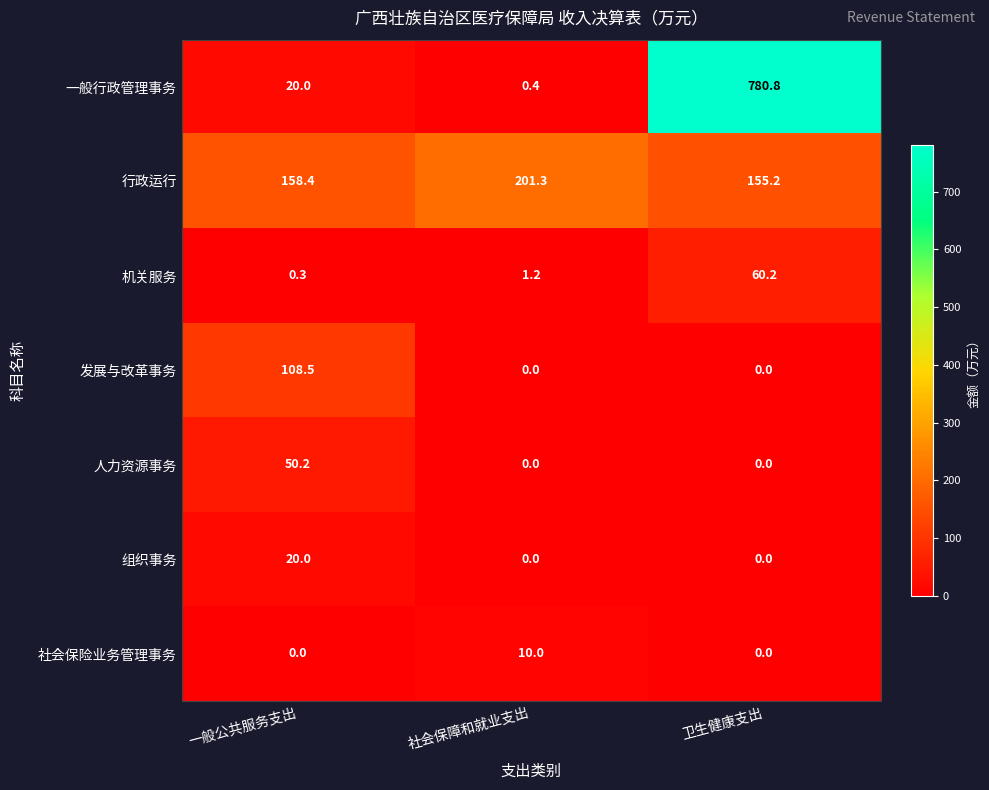

Read the 机关服务 value at 卫生健康支出.

60.2